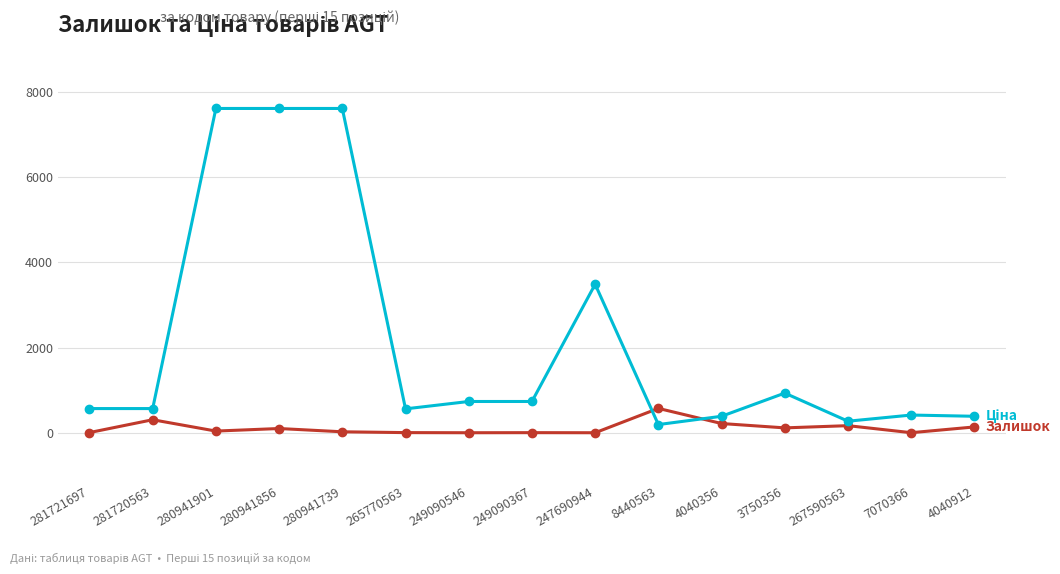

What is the spread (max minus min) of values at 4040356?

170.1